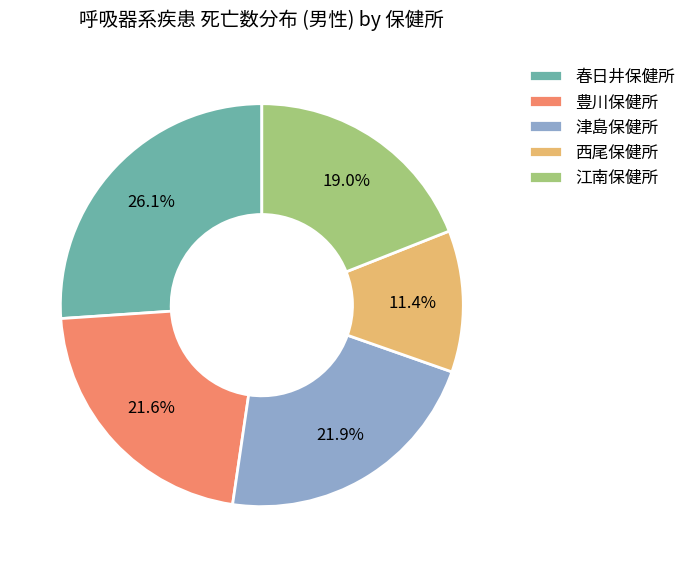

How many slices are in this pie chart?

5